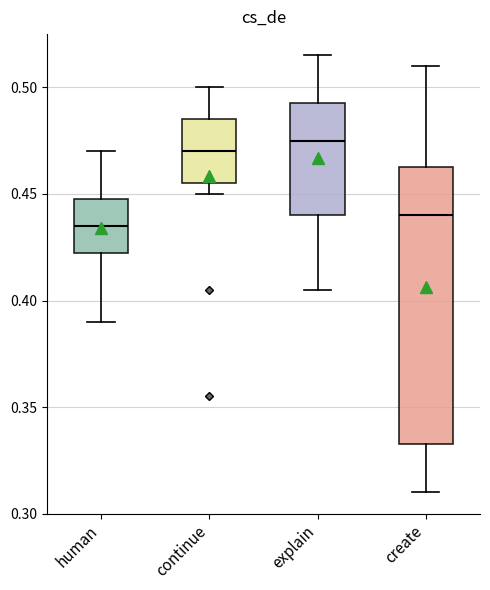

Where does the median line of the box for explain sit on the y-axis? The values are not printed on the chart, so give them approximately, as read against the axis.

0.475